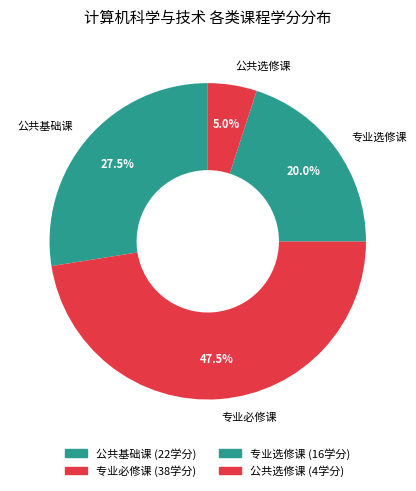

Is 公共选修课 the majority of the pie?

No